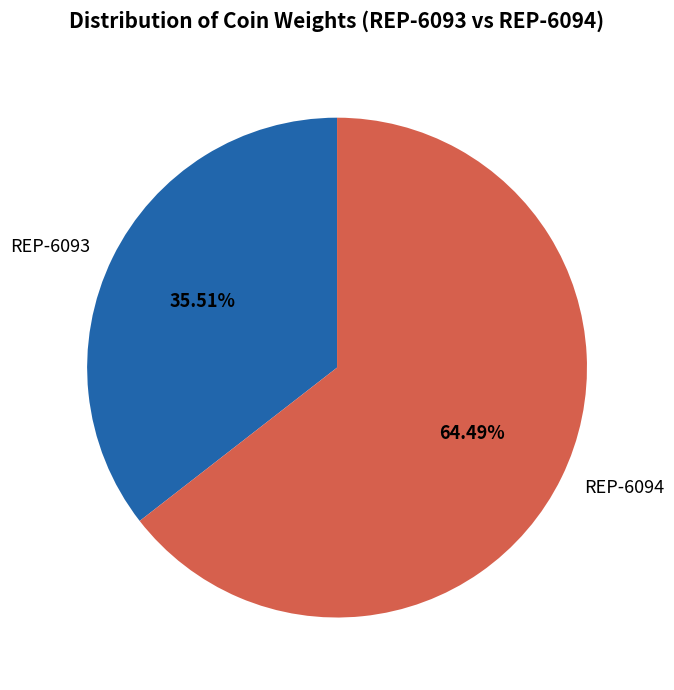

Rank the categories by value from lowest to highest.

REP-6093, REP-6094